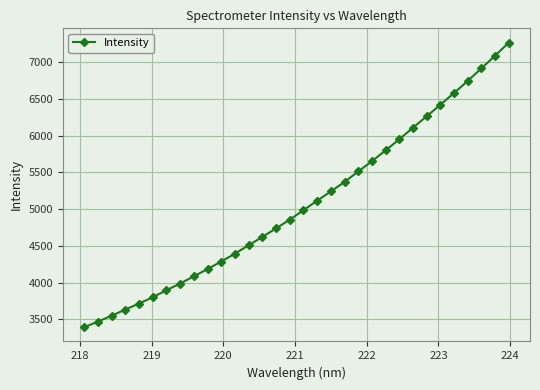

What is the maximum value shown in the chart?

7263.9